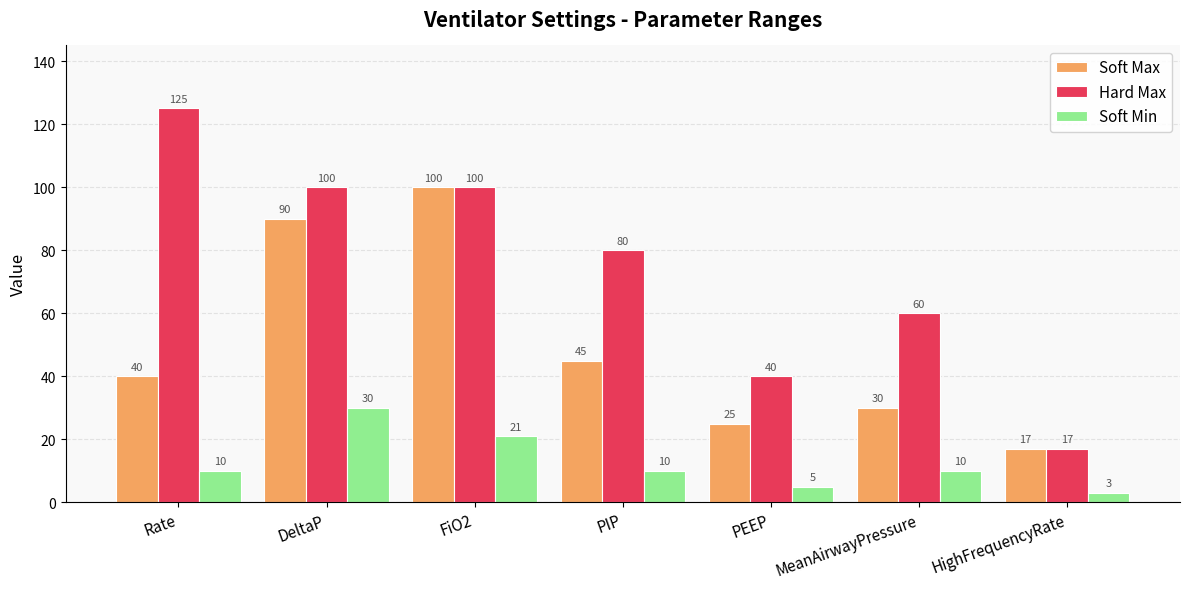

Reading right to left, what are all the values shown in this chart?

Soft Max: 17	30	25	45	100	90	40
Hard Max: 17	60	40	80	100	100	125
Soft Min: 3	10	5	10	21	30	10